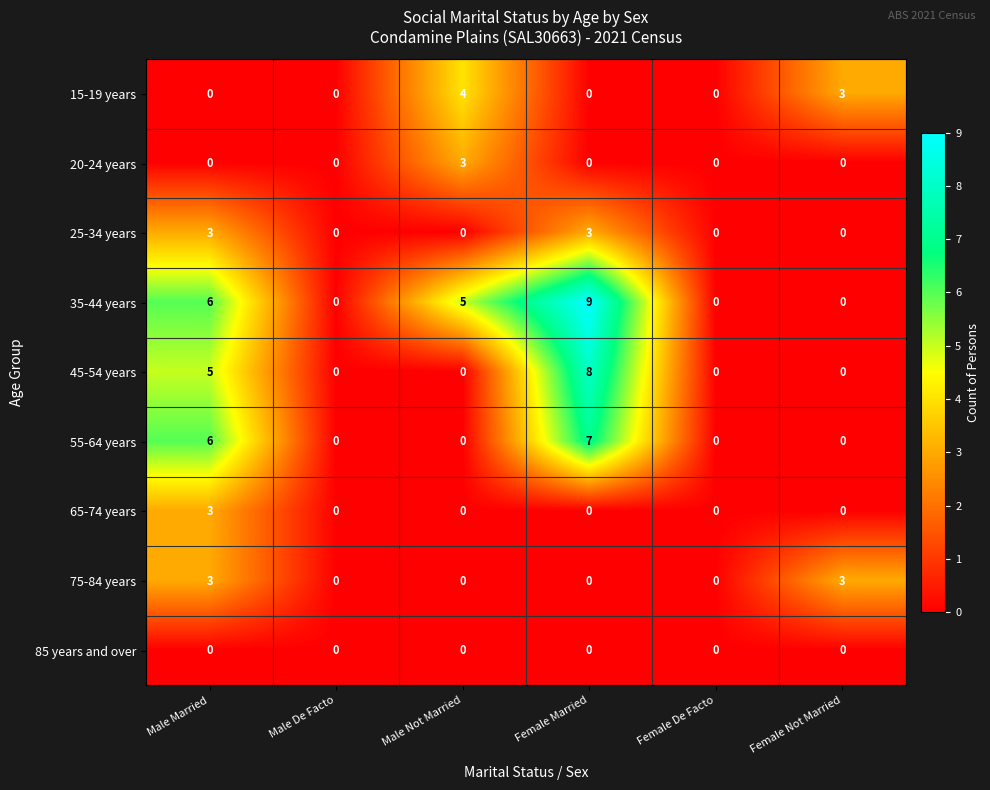

True or false: 65-74 years has a value of 1 at Female Not Married.

False